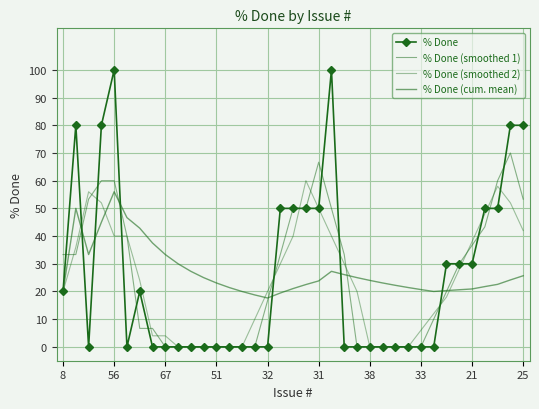

Which series has the widest spread of values?

% Done